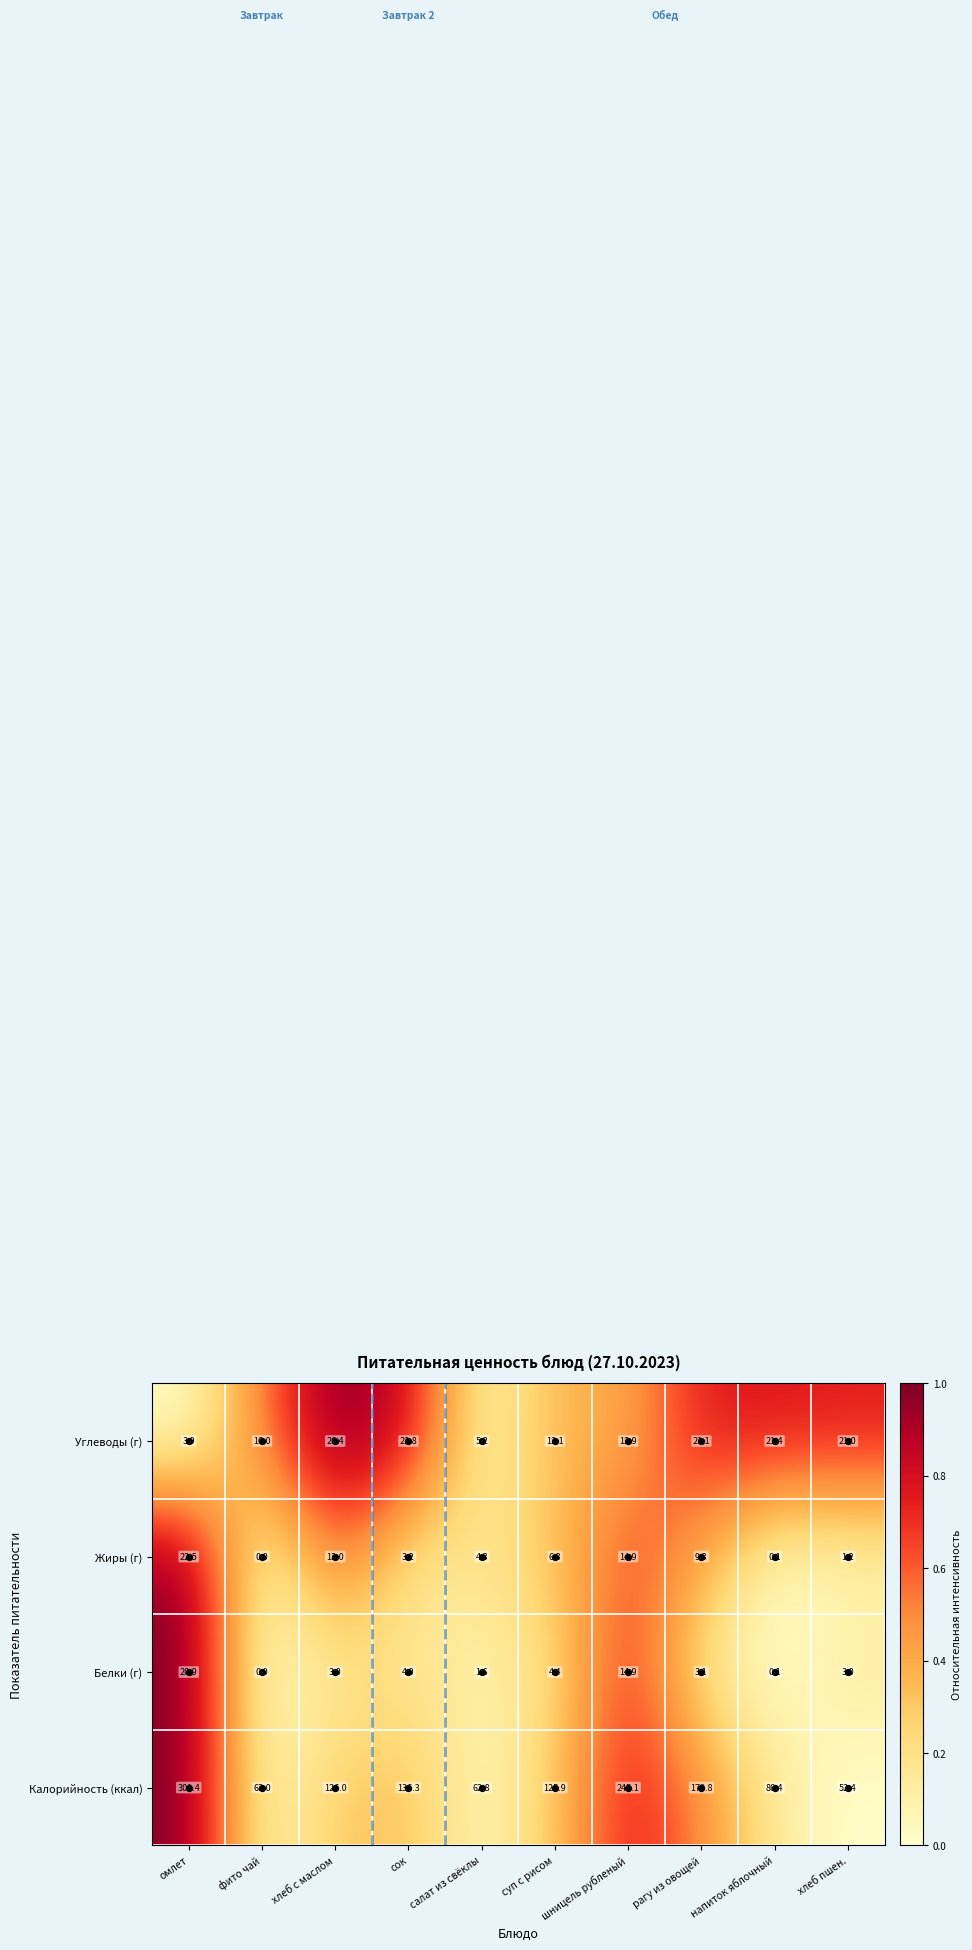

What is the spread (max minus min) of values at омлет?

297.5